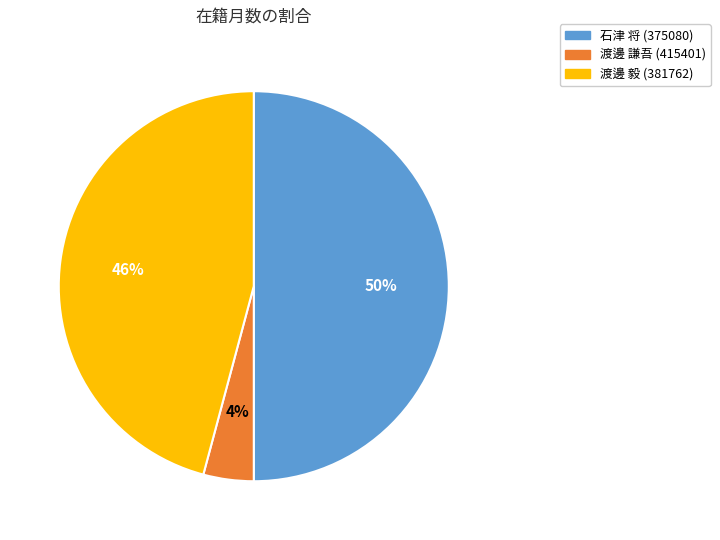

Do 石津 将 (375080) and 渡邊 謙吾 (415401) together represent more than half of the pie?

Yes